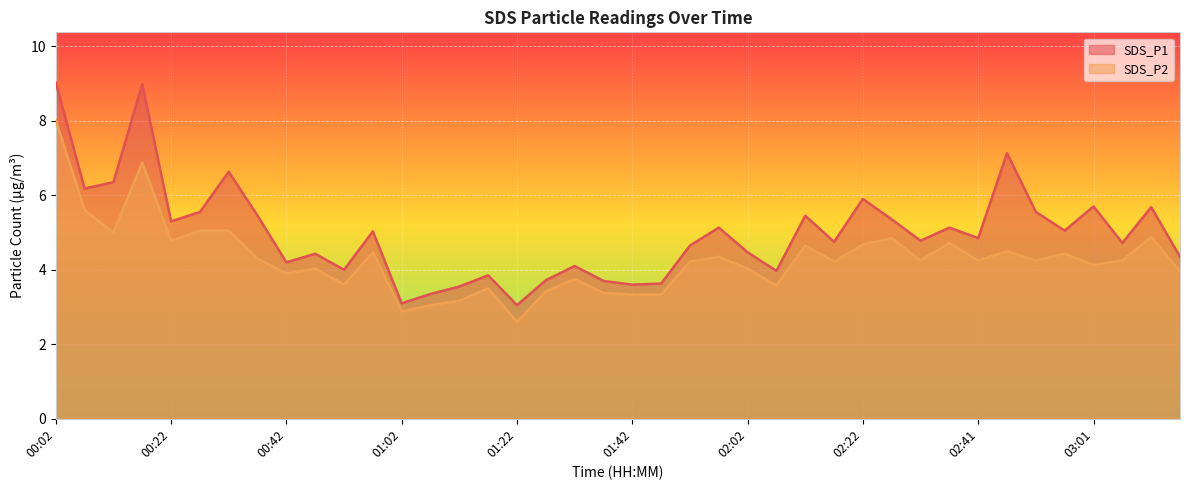

How many lines are shown in the chart?

2